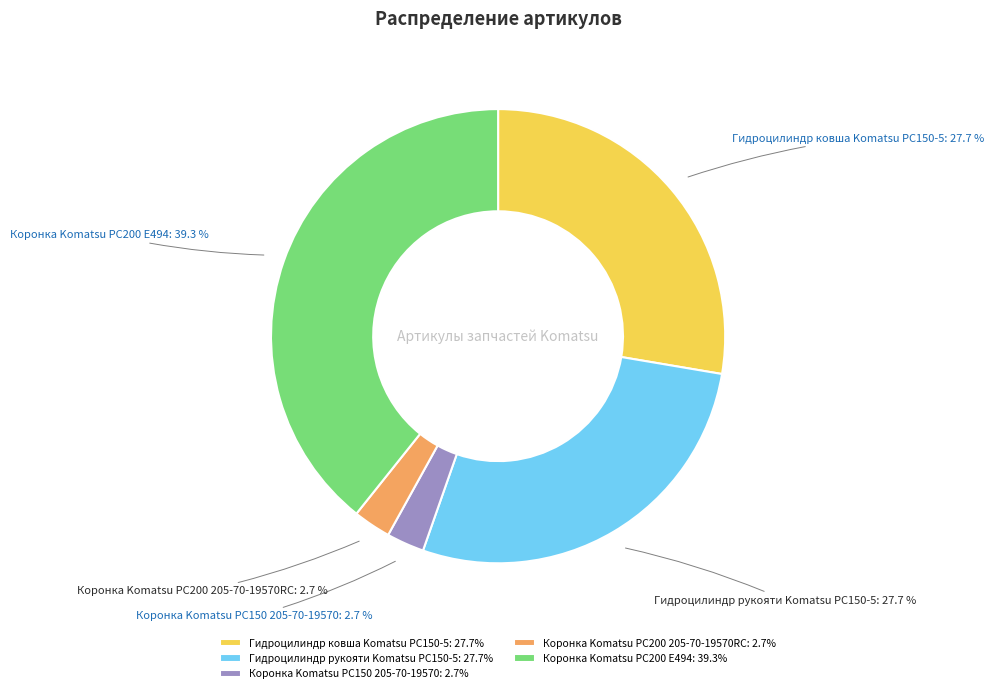

To the nearest percent, what is the difference between the largest and smallest slice percentages?

37%